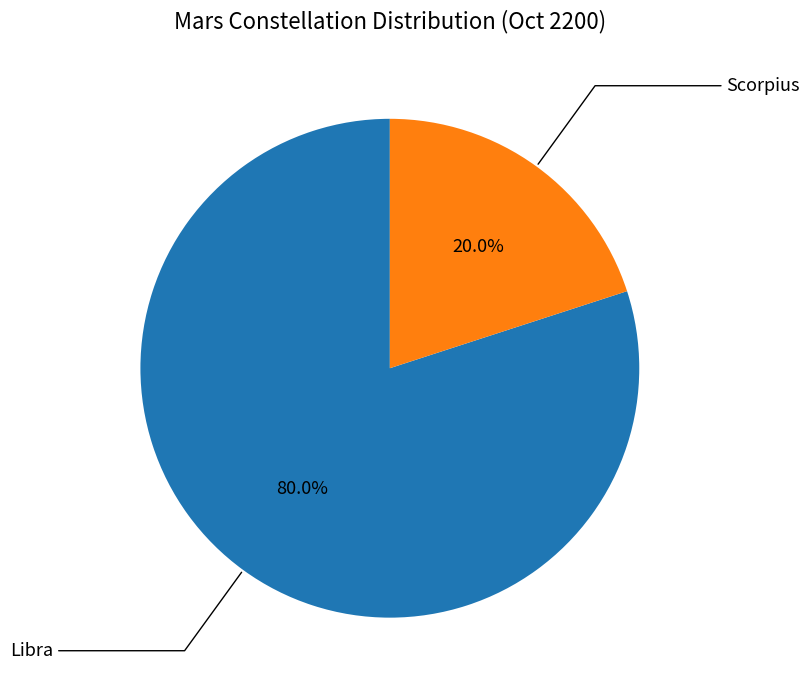

Is there any slice that represents more than half of the pie?

Yes